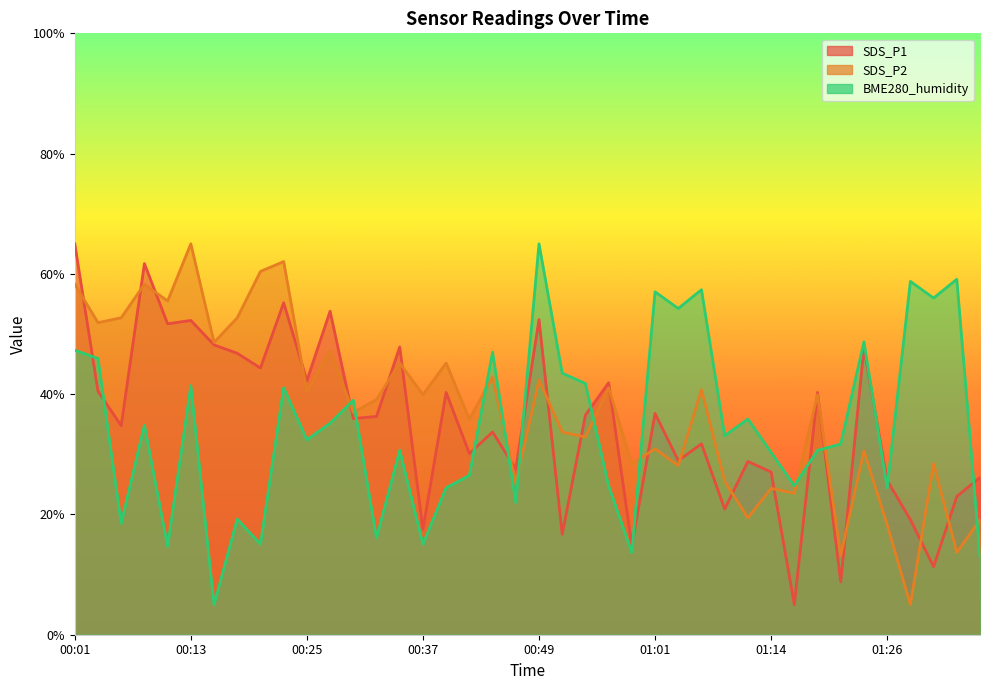

Between 00:18 and 00:42, which is larger?

00:18